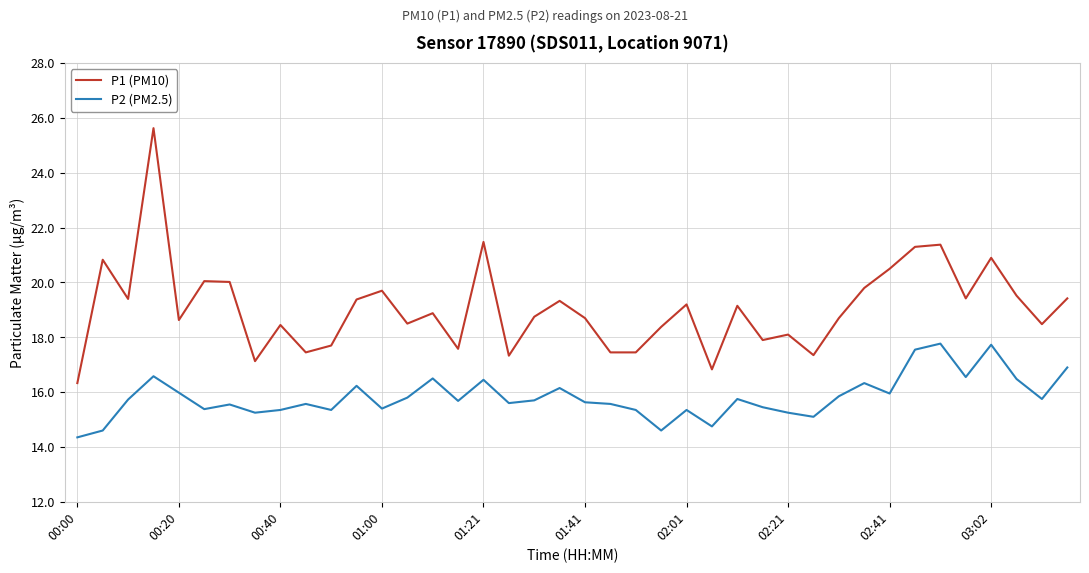

List the series in order of their peak value, highest first.

P1 (PM10), P2 (PM2.5)